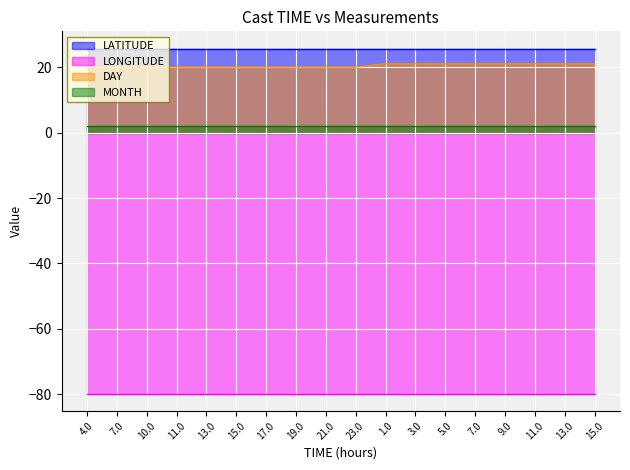

Count the DAY values in the range 20 to 21.

18